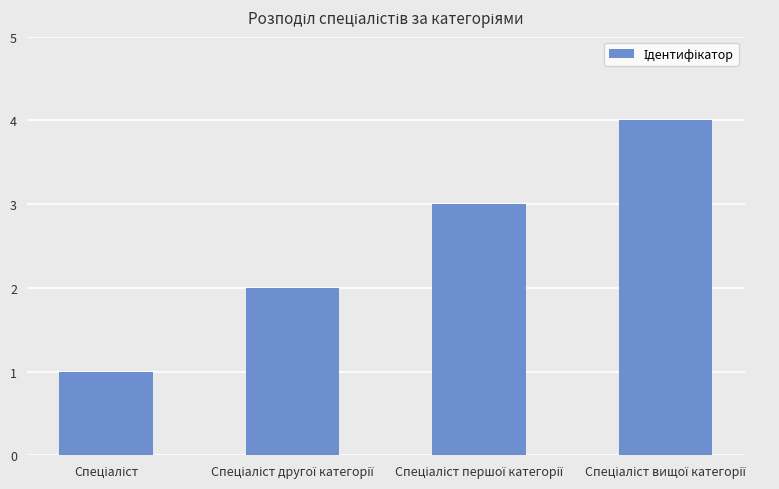

What is the greatest value displayed?

4